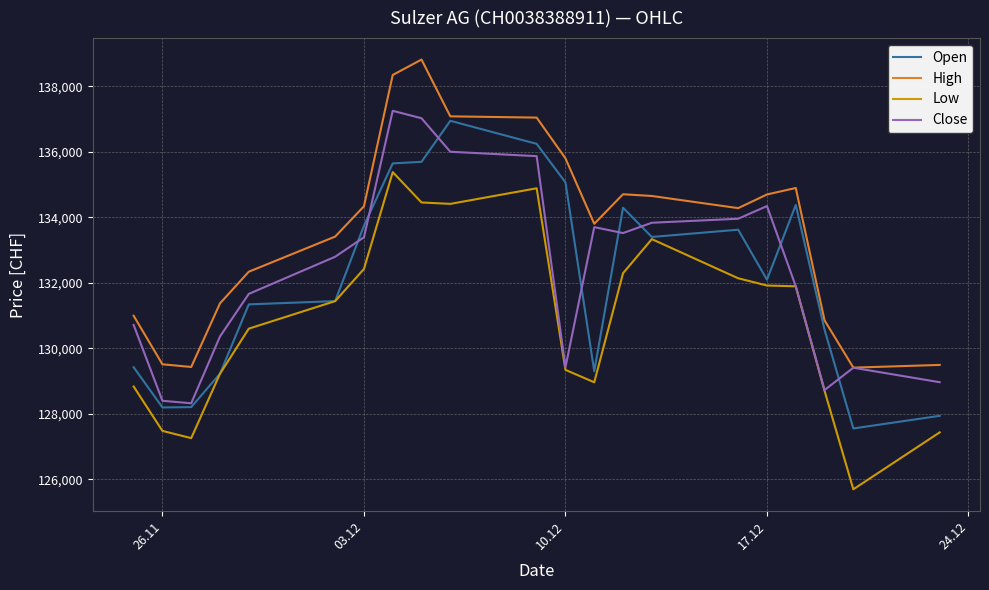

What is the highest value of the Close series?

137251